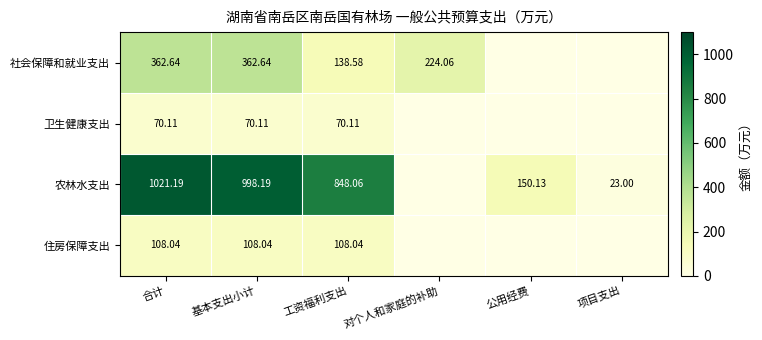

Is the value of 卫生健康支出 at 工资福利支出 greater than the value of 社会保障和就业支出 at 合计?

No